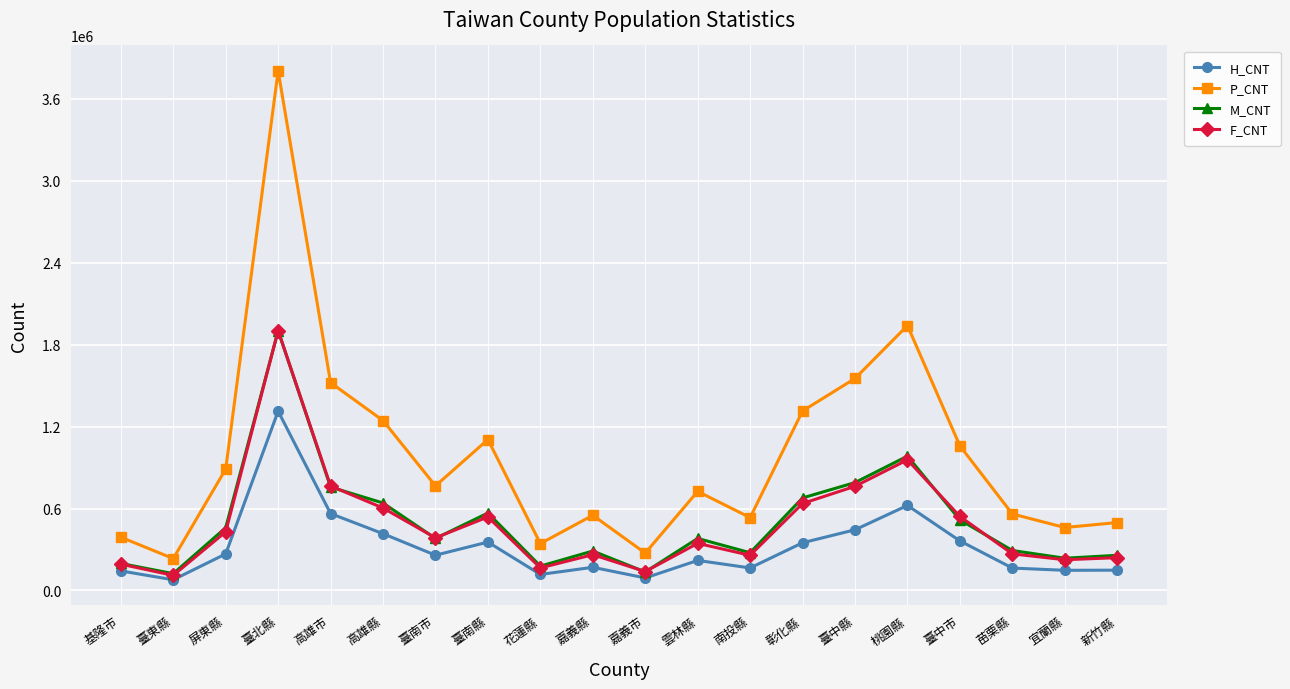

What is the label of the 15th point from the right?

高雄縣